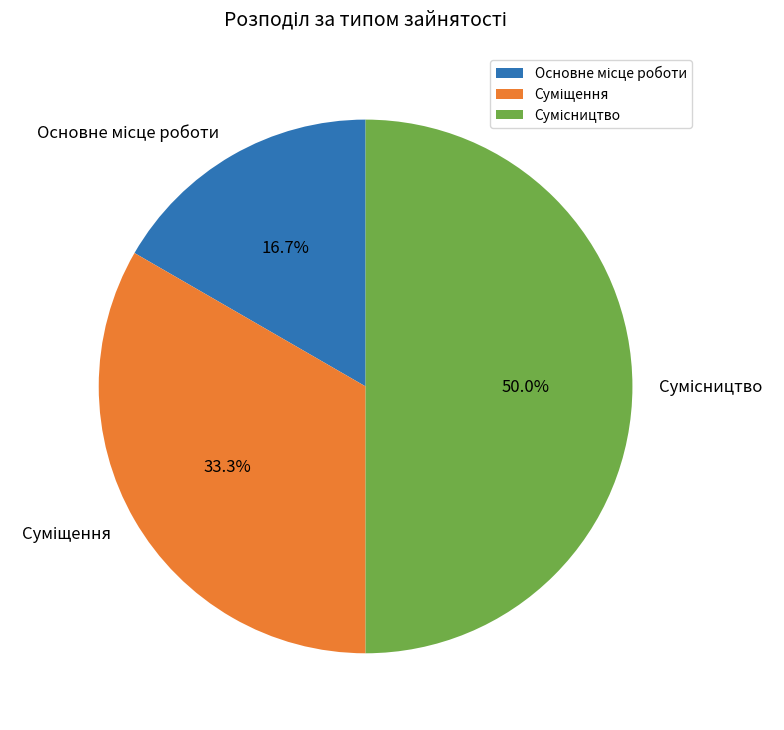

What is the change in value from Основне місце роботи to Сумісництво?

+2